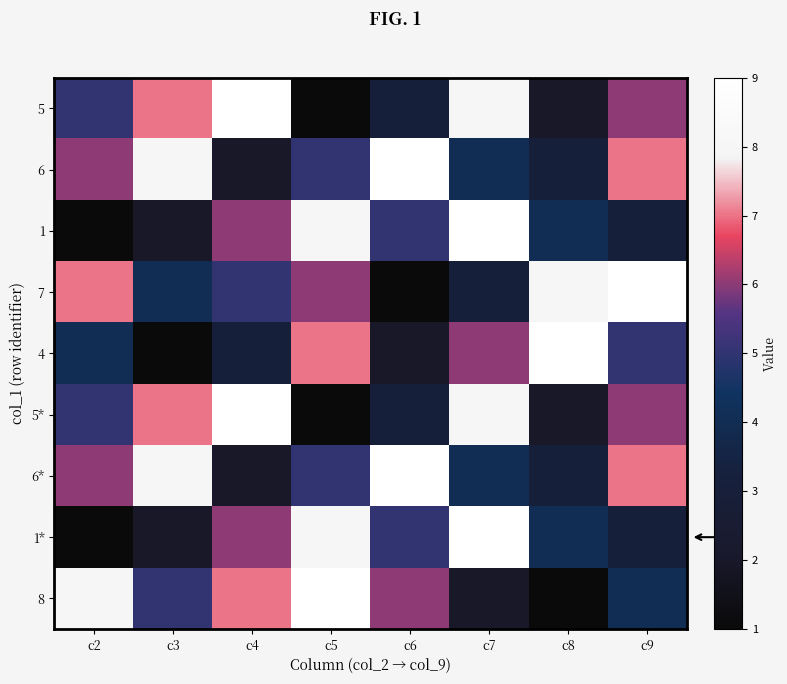

Reading right to left, extract all data points from this chart.

5: c9=6	c8=2	c7=8	c6=3	c5=1	c4=9	c3=7	c2=5
6: c9=7	c8=3	c7=4	c6=9	c5=5	c4=2	c3=8	c2=6
1: c9=3	c8=4	c7=9	c6=5	c5=8	c4=6	c3=2	c2=1
7: c9=9	c8=8	c7=3	c6=1	c5=6	c4=5	c3=4	c2=7
4: c9=5	c8=9	c7=6	c6=2	c5=7	c4=3	c3=1	c2=4
5*: c9=6	c8=2	c7=8	c6=3	c5=1	c4=9	c3=7	c2=5
6*: c9=7	c8=3	c7=4	c6=9	c5=5	c4=2	c3=8	c2=6
1*: c9=3	c8=4	c7=9	c6=5	c5=8	c4=6	c3=2	c2=1
8: c9=4	c8=1	c7=2	c6=6	c5=9	c4=7	c3=5	c2=8